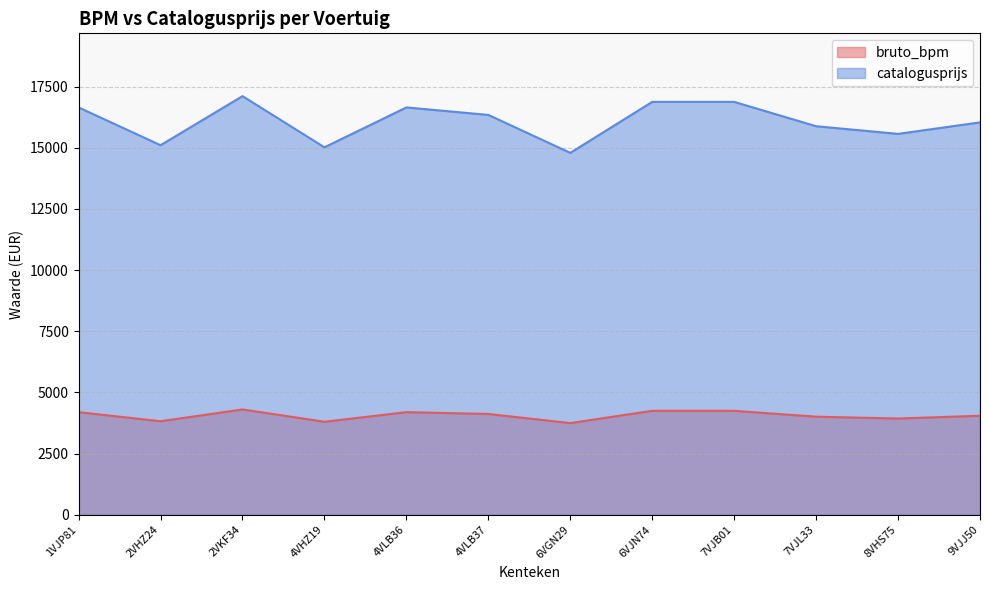

Read the bruto_bpm value at 2VKF34, to the nearest 100.

4300